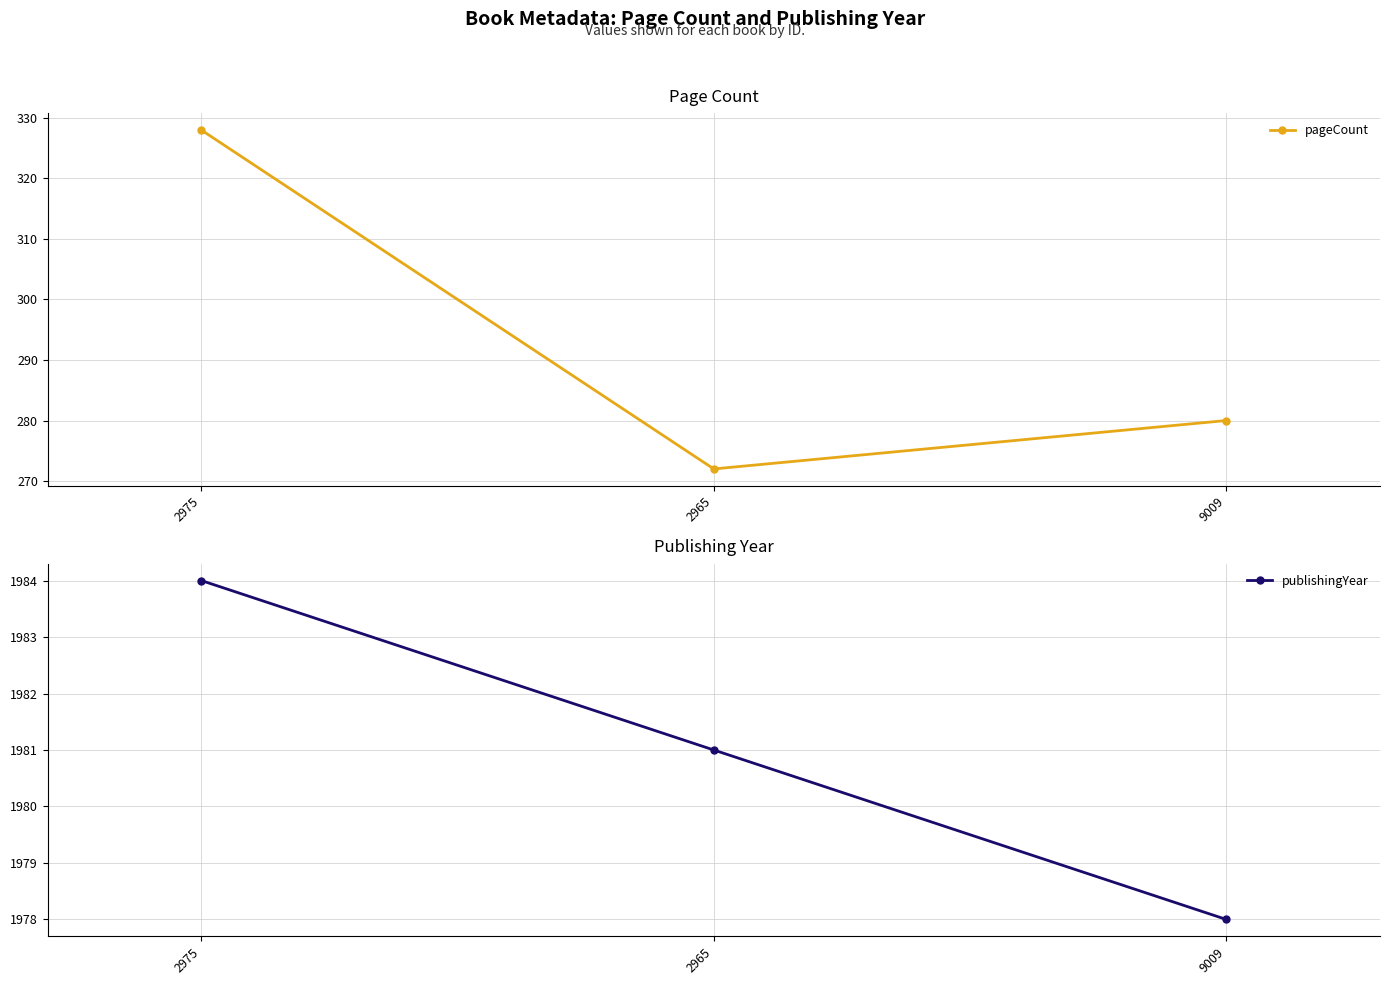

How many lines are shown in the chart?

2